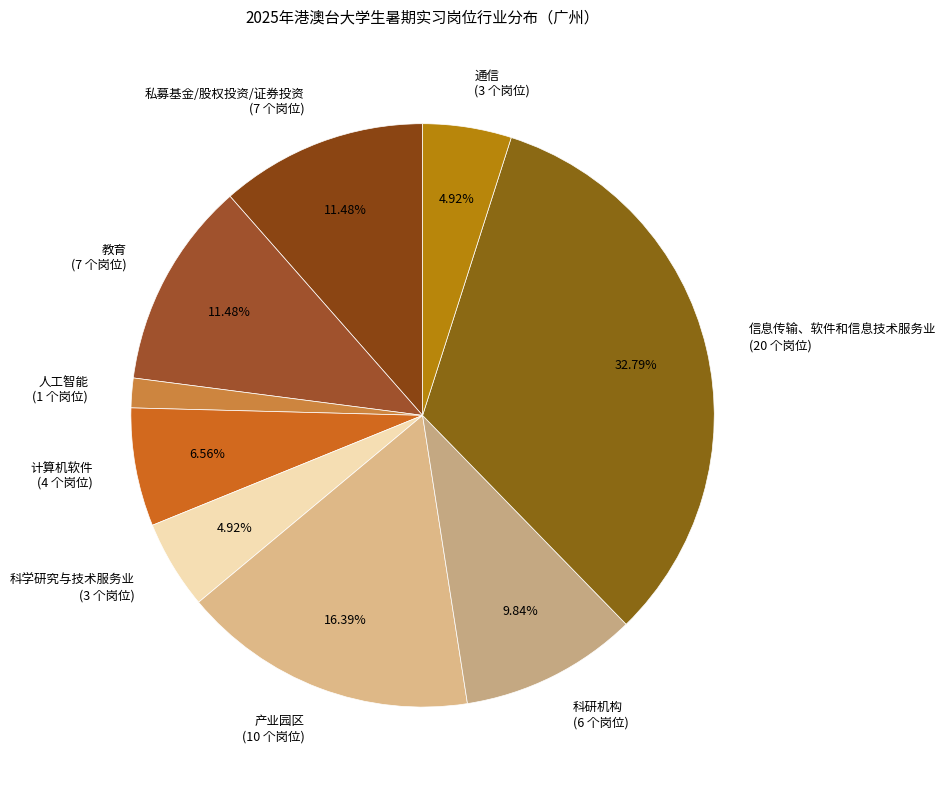

Combined, do 计算机软件 (4 个岗位) and 产业园区 (10 个岗位) account for over 50%?

No